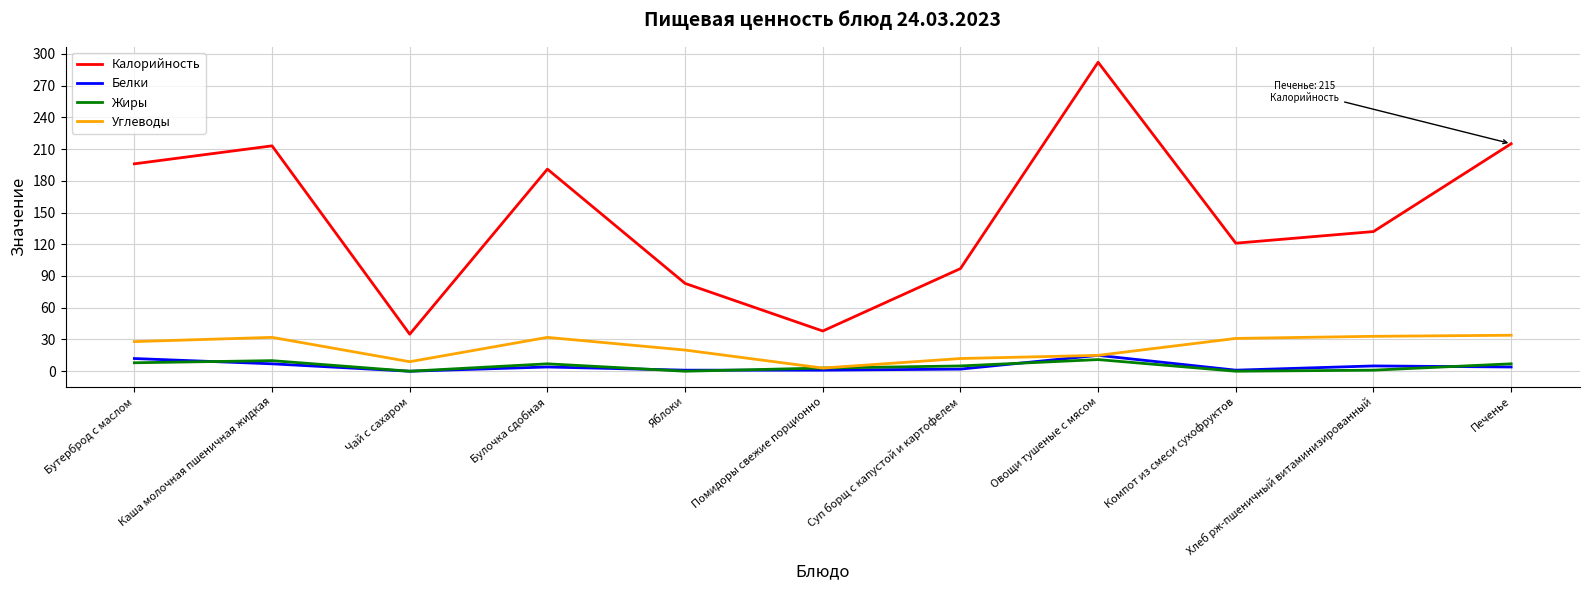

How many values in the Калорийность series are below 132?

5